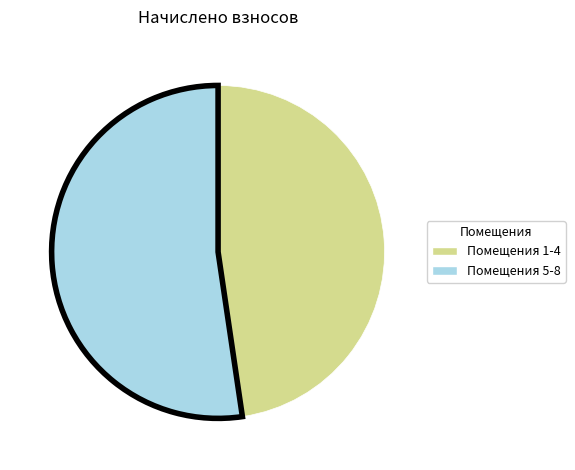

How many segments does this pie chart have?

2